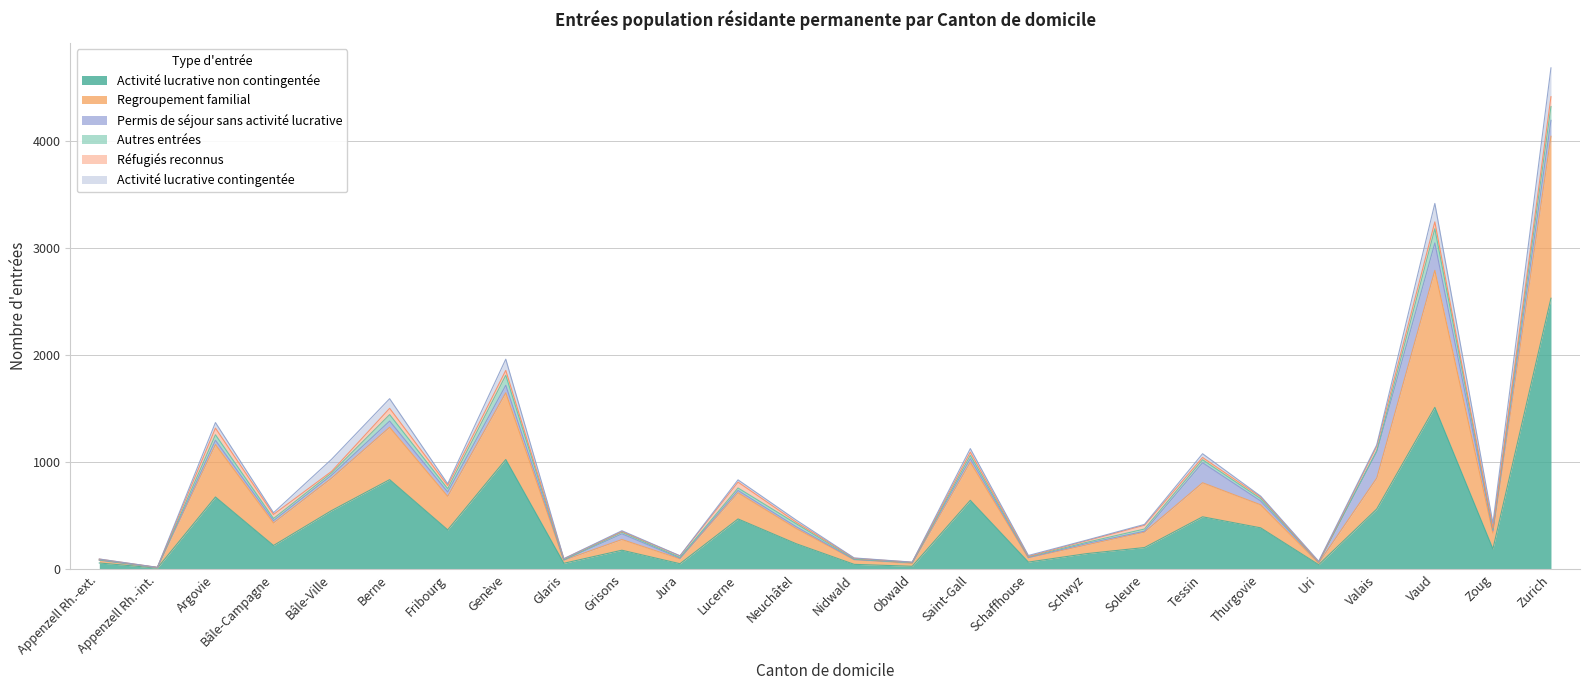

Which series has the largest total across all categories?

Activité lucrative non contingentée